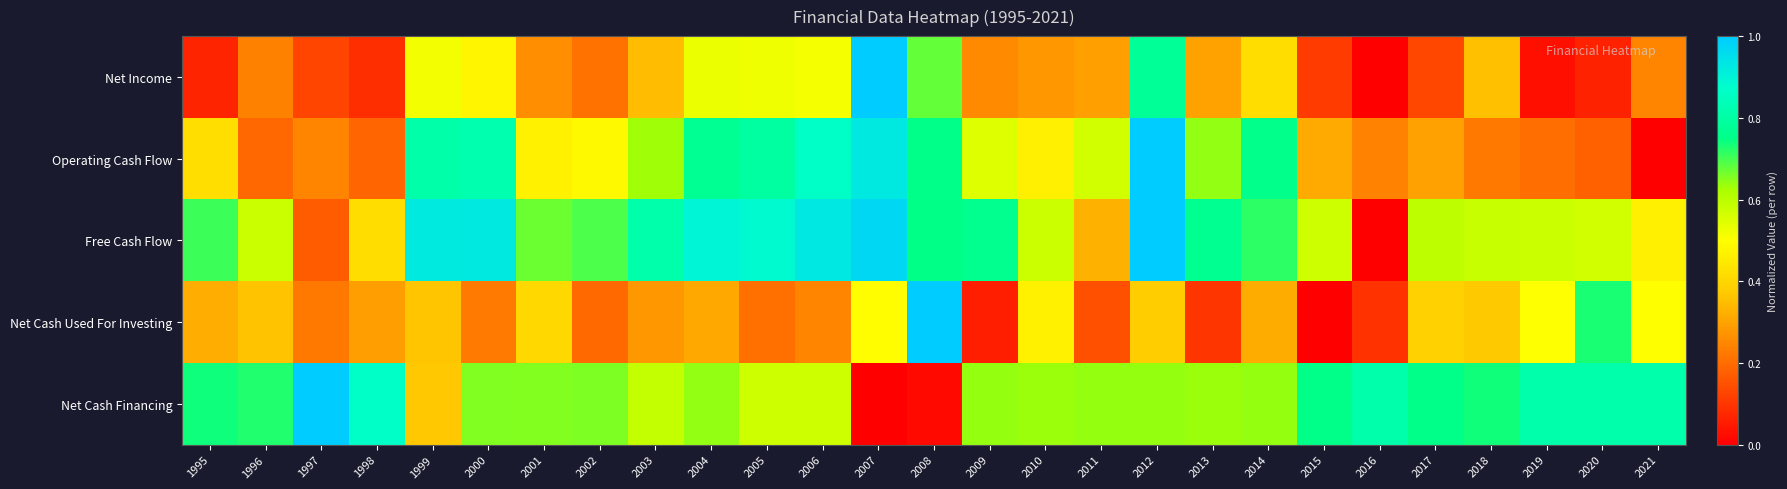

Count the number of data series in this chart.

5